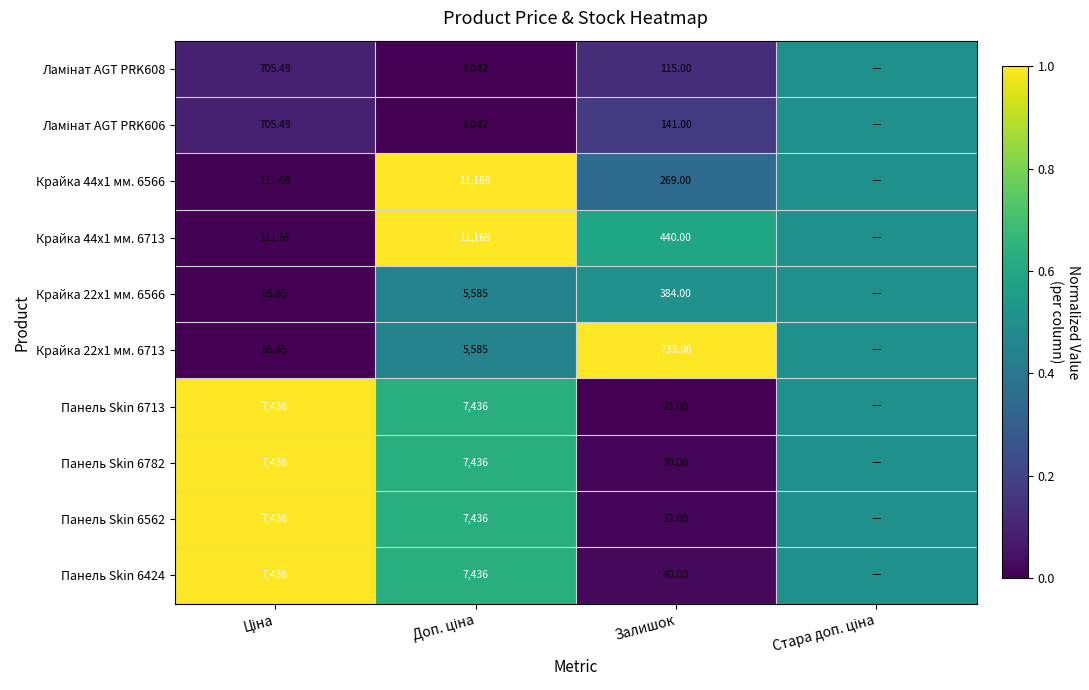

Rank the categories by Панель Skin 6424 value from highest to lowest.

Ціна, Доп. ціна, Стара доп. ціна, Залишок